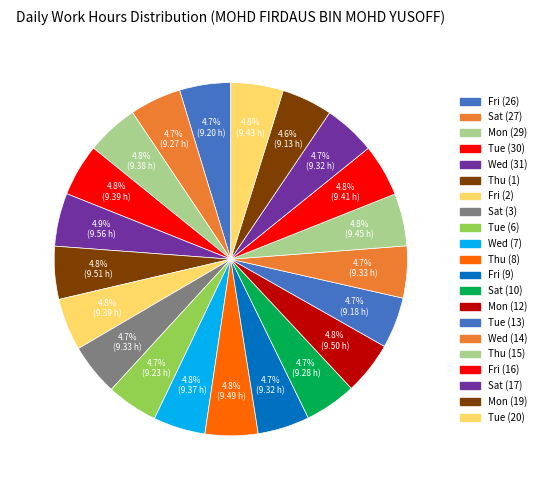

Rank the categories by value from lowest to highest.

Mon (19), Tue (13), Fri (26), Tue (6), Sat (27), Sat (10), Fri (9), Sat (17), Sat (3), Wed (14), Wed (7), Mon (29), Tue (30), Fri (2), Fri (16), Tue (20), Thu (15), Thu (8), Mon (12), Thu (1), Wed (31)